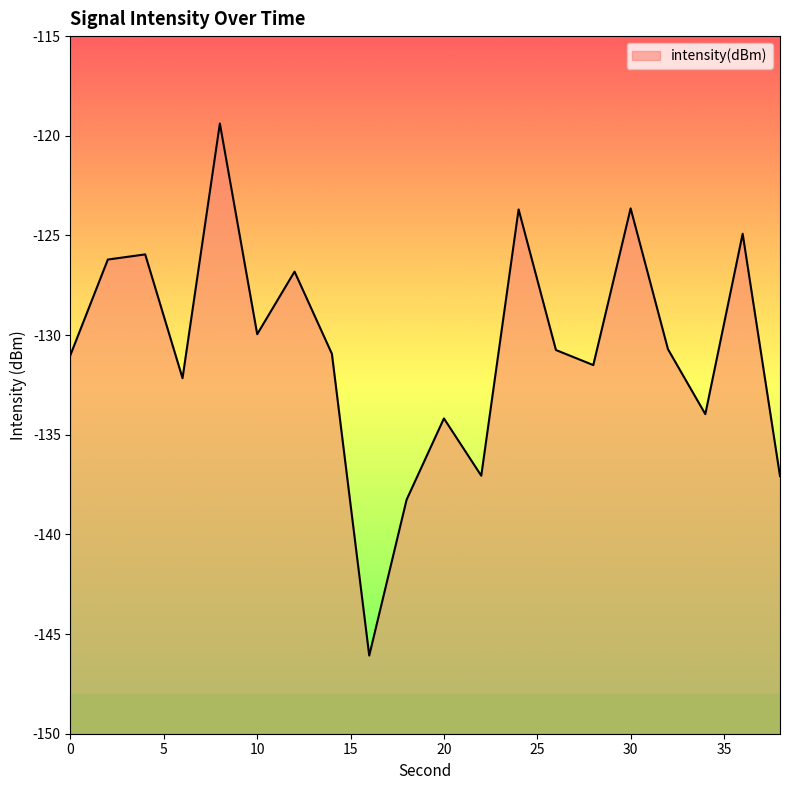

Reading left to right, what are all the values shown in this chart?

0=-131.0	2=-126.2	4=-126.0	6=-132.2	8=-119.4	10=-130.0	12=-126.8	14=-130.9	16=-146.1	18=-138.3	20=-134.2	22=-137.1	24=-123.7	26=-130.8	28=-131.5	30=-123.6	32=-130.7	34=-134.0	36=-124.9	38=-137.1